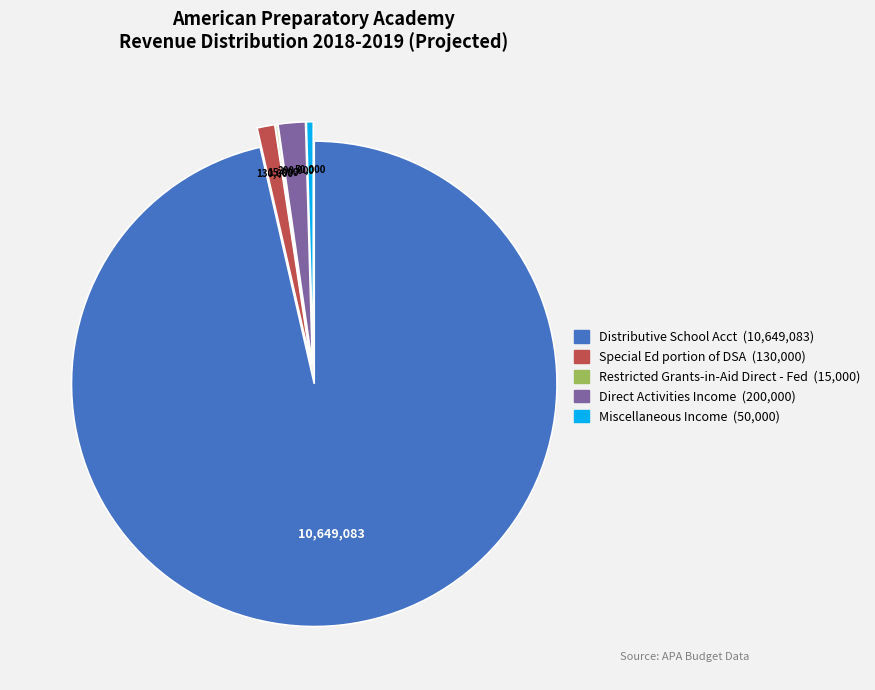

Is it true that Direct Activities Income is 2% of the pie?

True